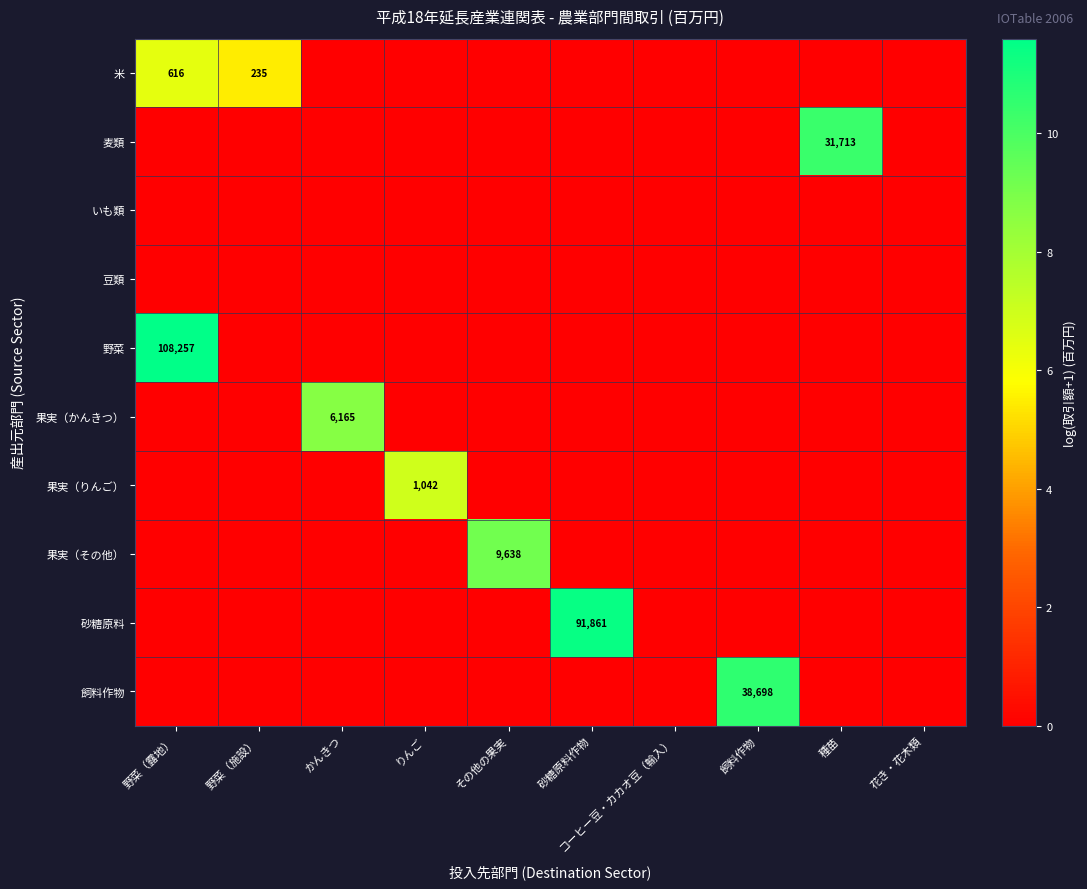

Is it true that 果実（その他） equals 14558 at その他の果実?

False